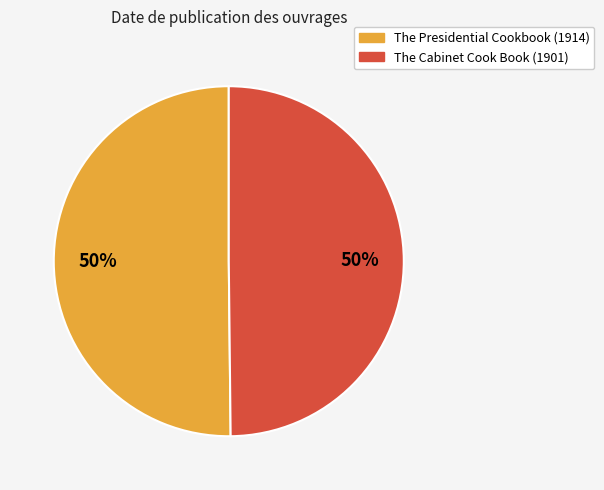

To the nearest percent, what is the combined percentage of The Cabinet Cook Book (1901) and The Presidential Cookbook (1914)?

100%